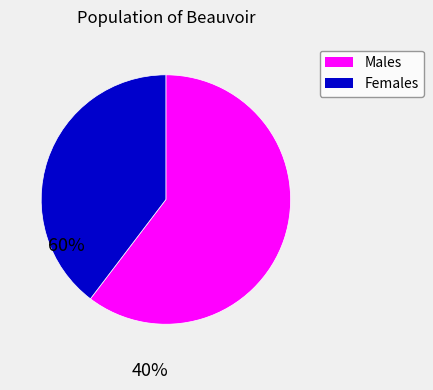

Does any single category account for the majority?

Yes